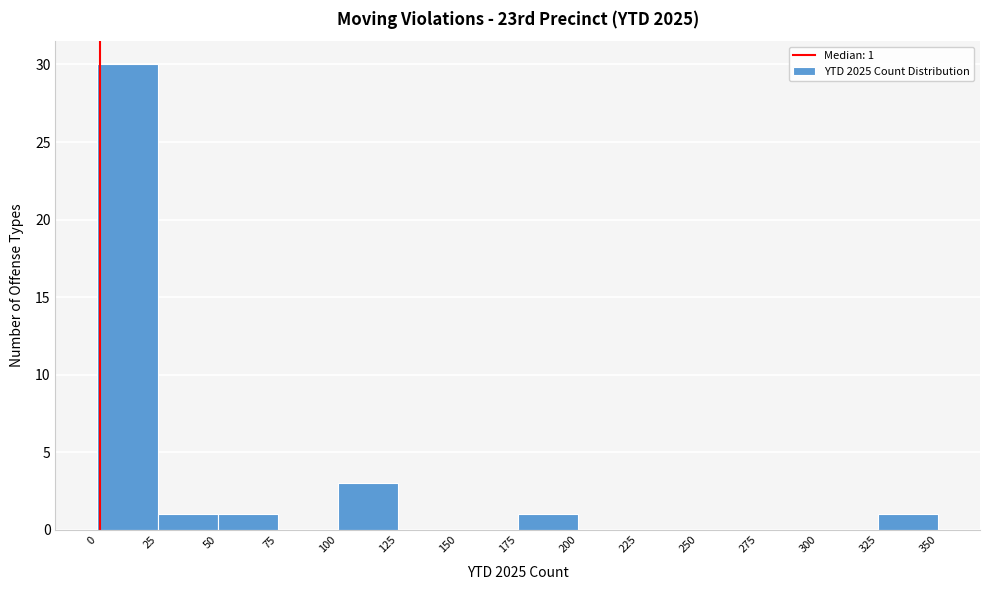

Over which range of the x-axis is the bar tallest?

0 to 25